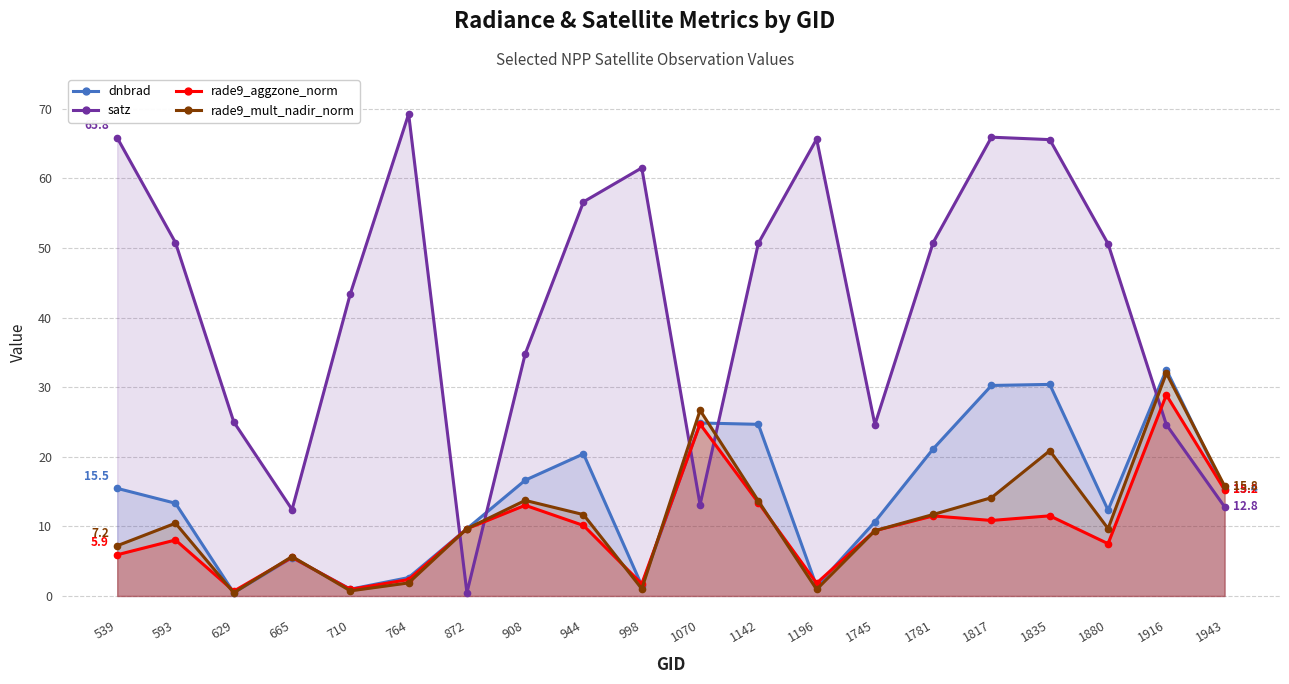

Between 1835 and 764, which is larger?

1835